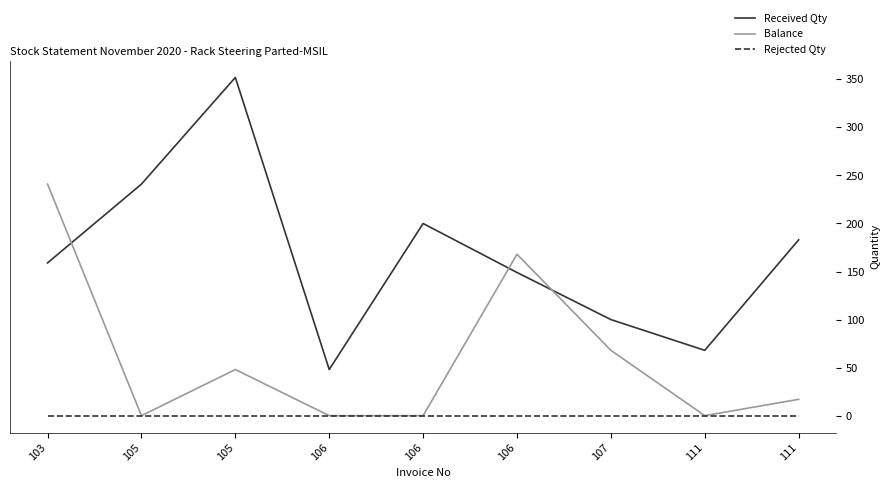

How many distinct data groups are displayed?

3